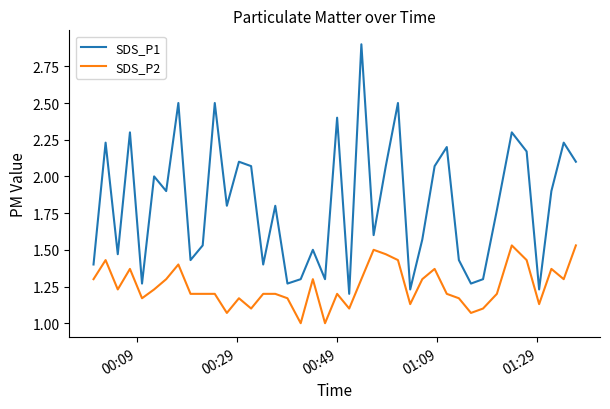

What is the maximum value shown in the chart?

2.9